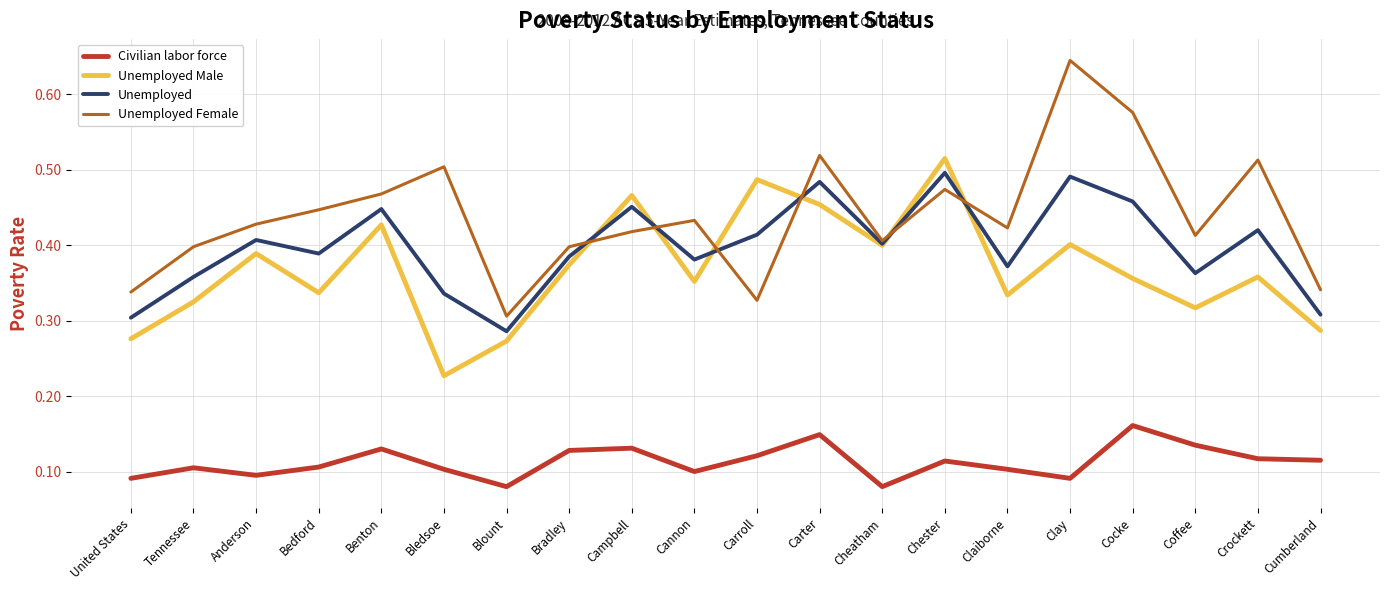

The Unemployed series shows 0.2 at Anderson. True or false?

False